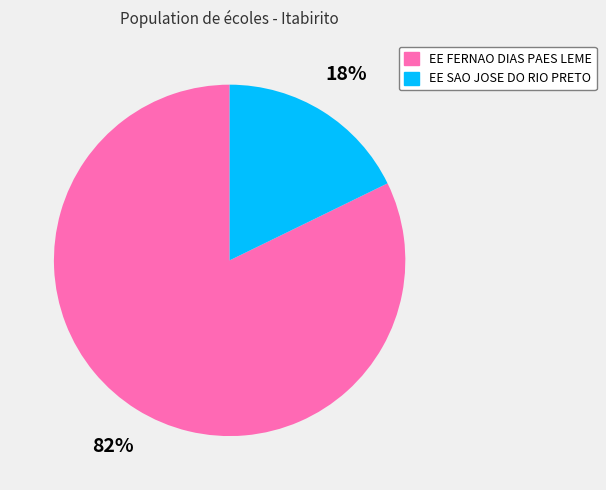

To the nearest percent, what is the combined percentage of EE FERNAO DIAS PAES LEME and EE SAO JOSE DO RIO PRETO?

100%